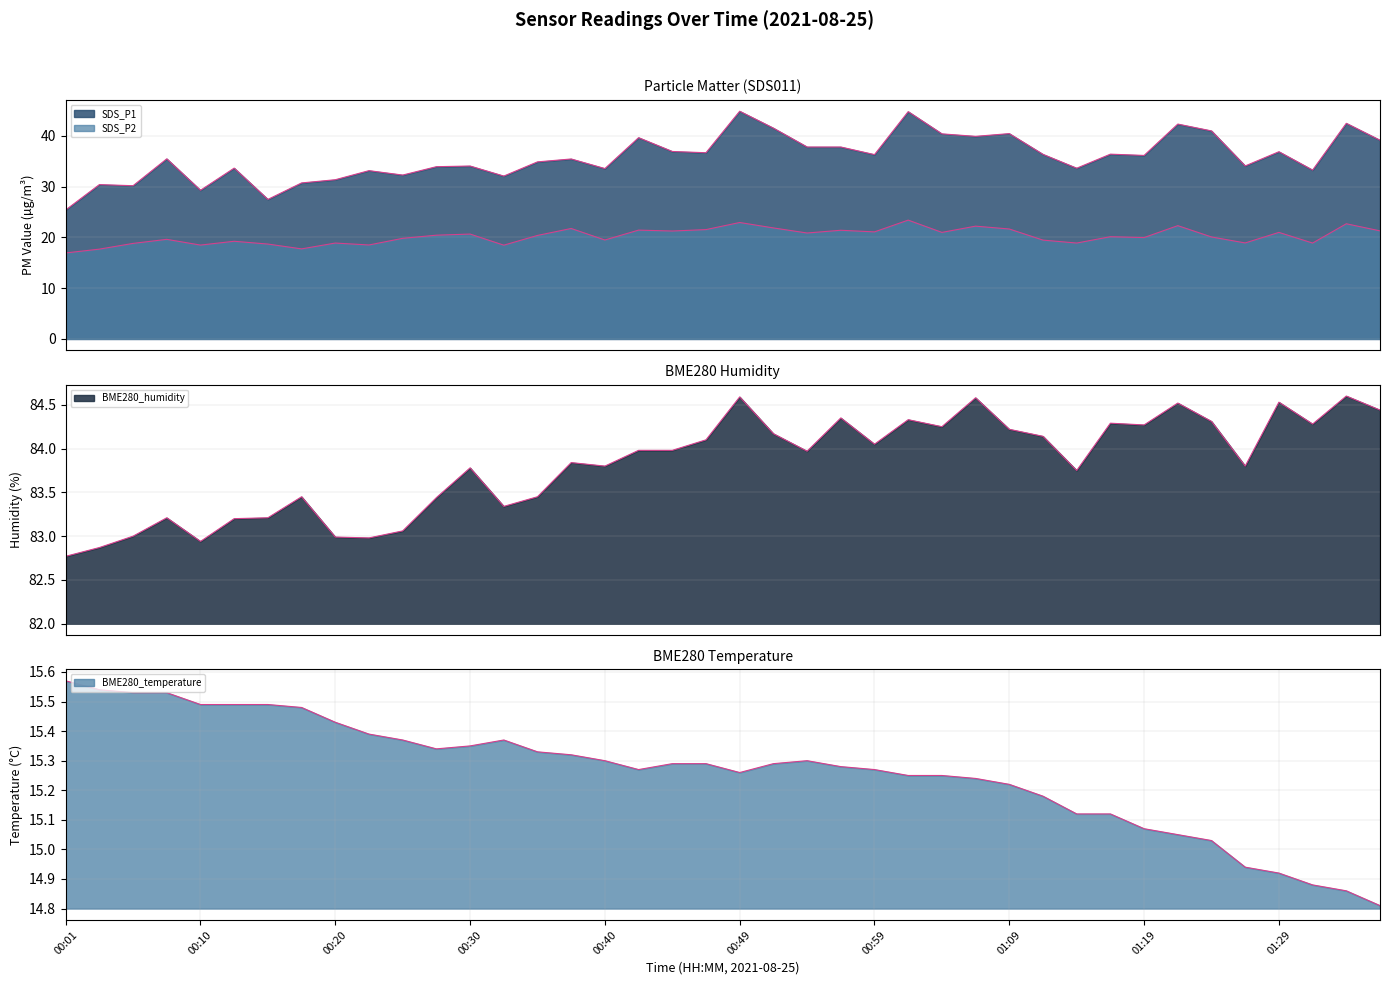

What is the value of the BME280_temperature point at the 13th from the left?

15.3